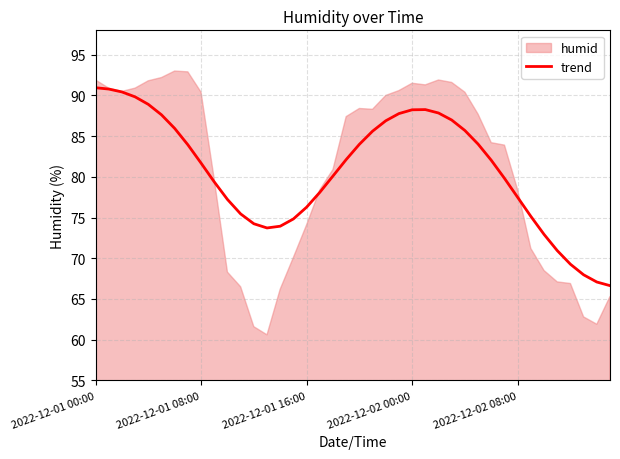

Does the chart display data point markers on the line(s)?

No